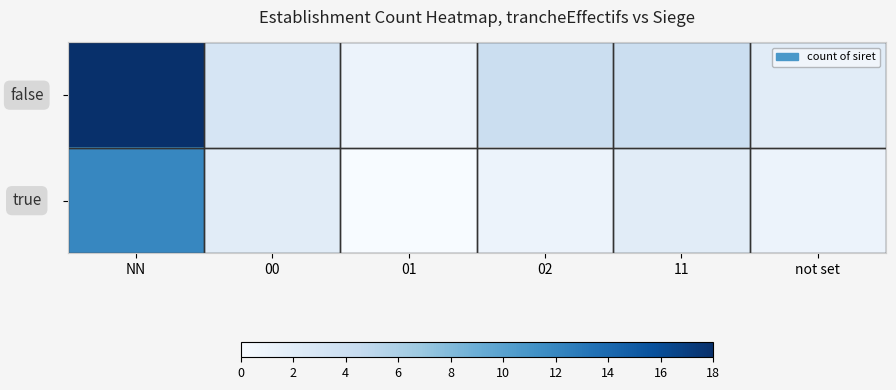

What is the total value across all series at NN?

30